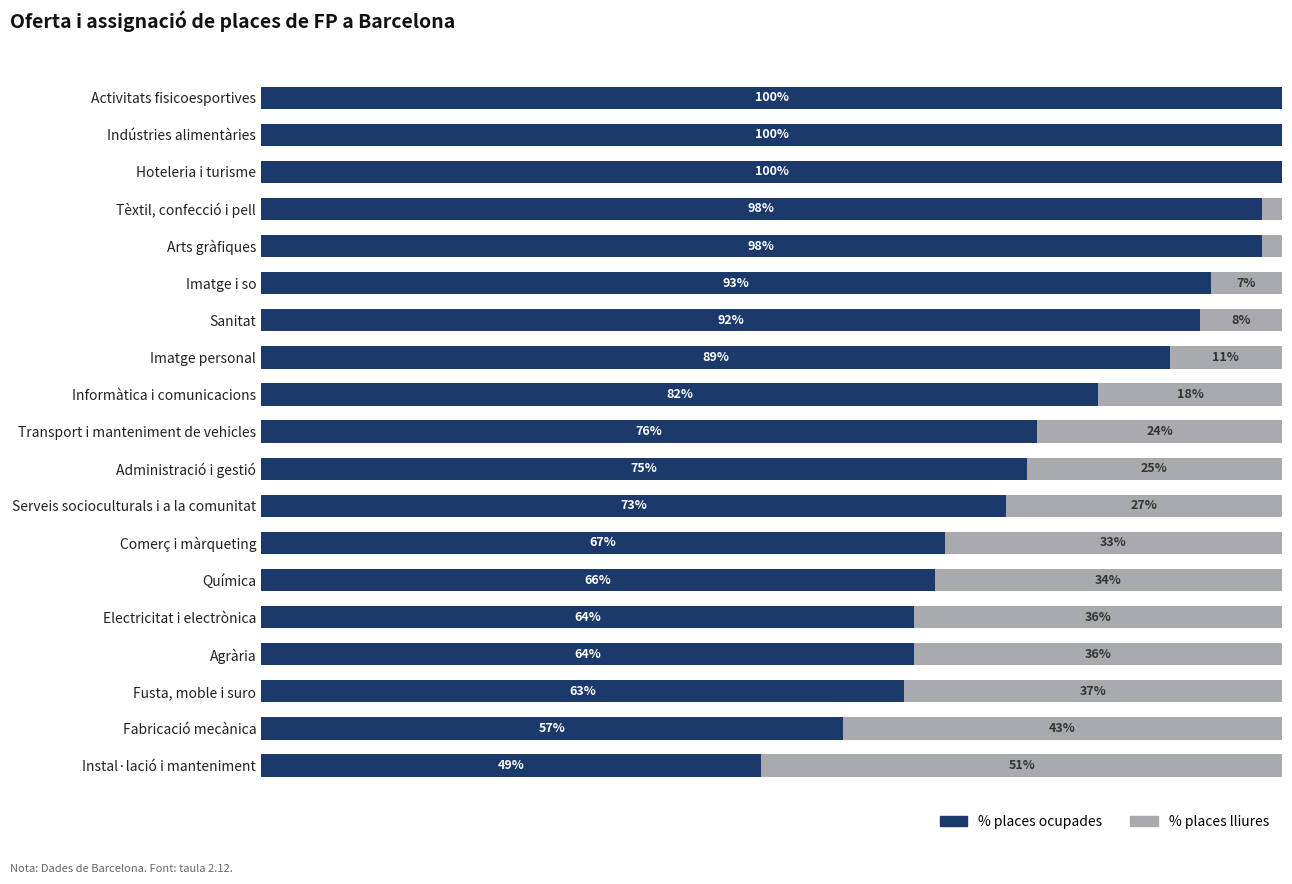

What are all the series names shown in the legend?

% places ocupades, % places lliures